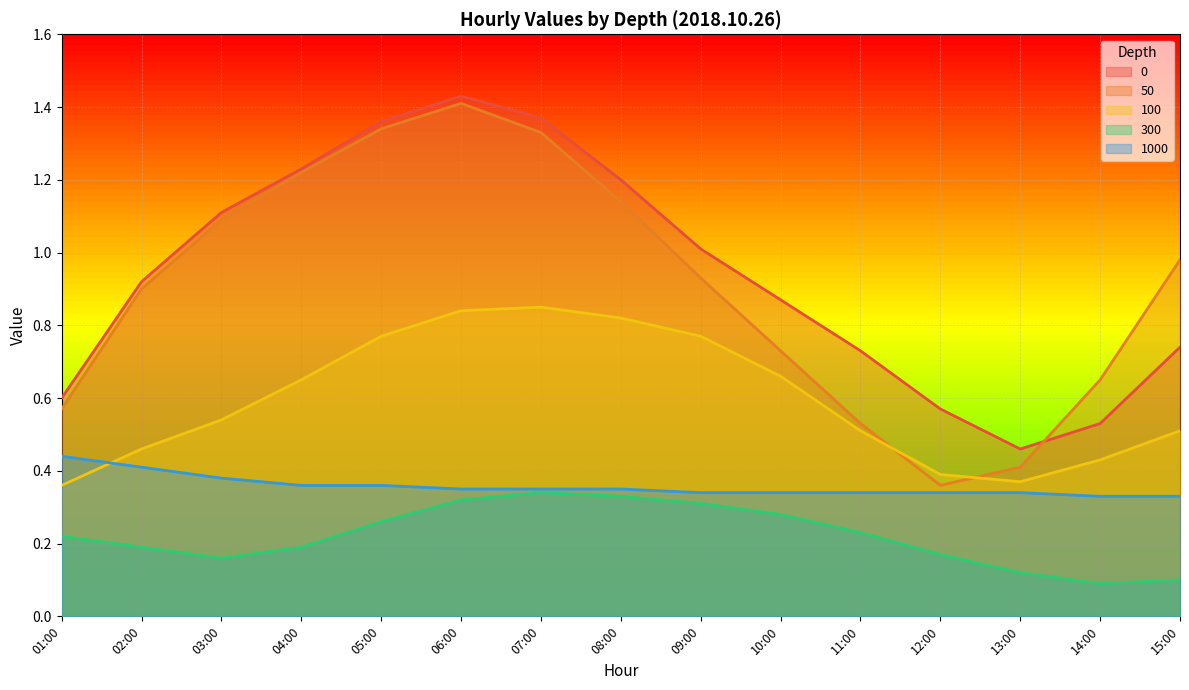

True or false: 100 has more than 2 points higher than both neighbors.

False